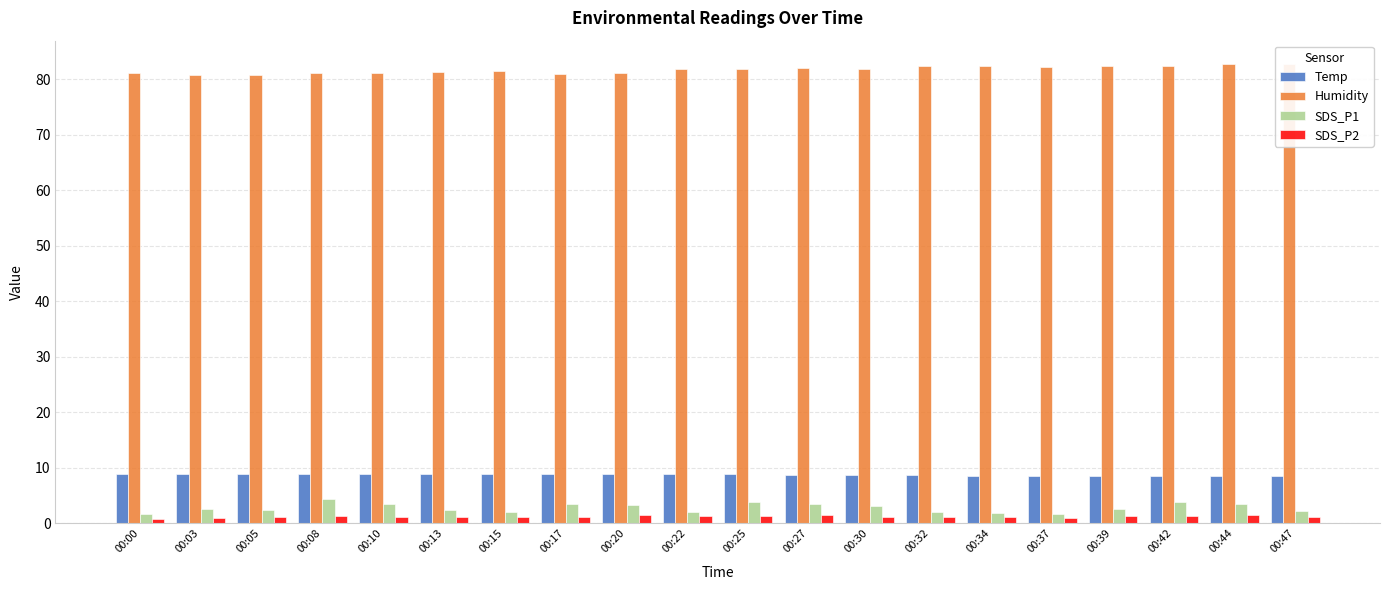

True or false: SDS_P1 has a value of 2.8 at 00:37.

False